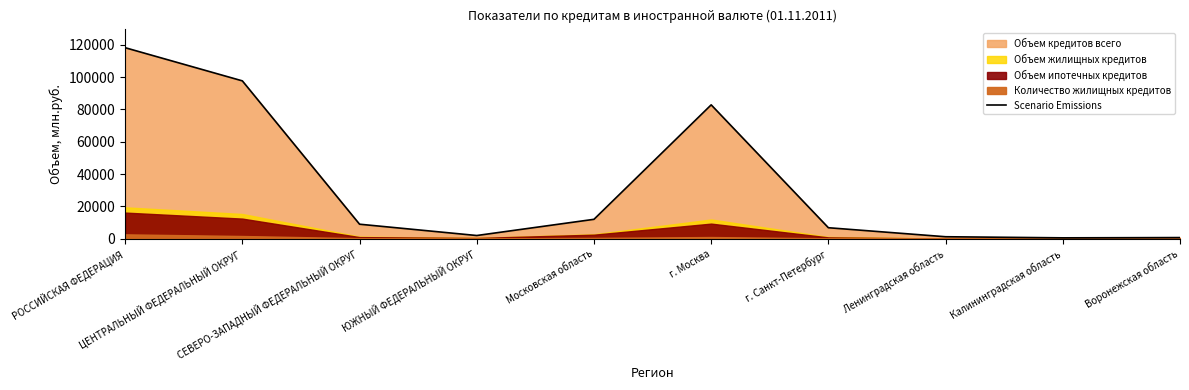

True or false: the data shows 3348 at ЮЖНЫЙ ФЕДЕРАЛЬНЫЙ ОКРУГ.

False